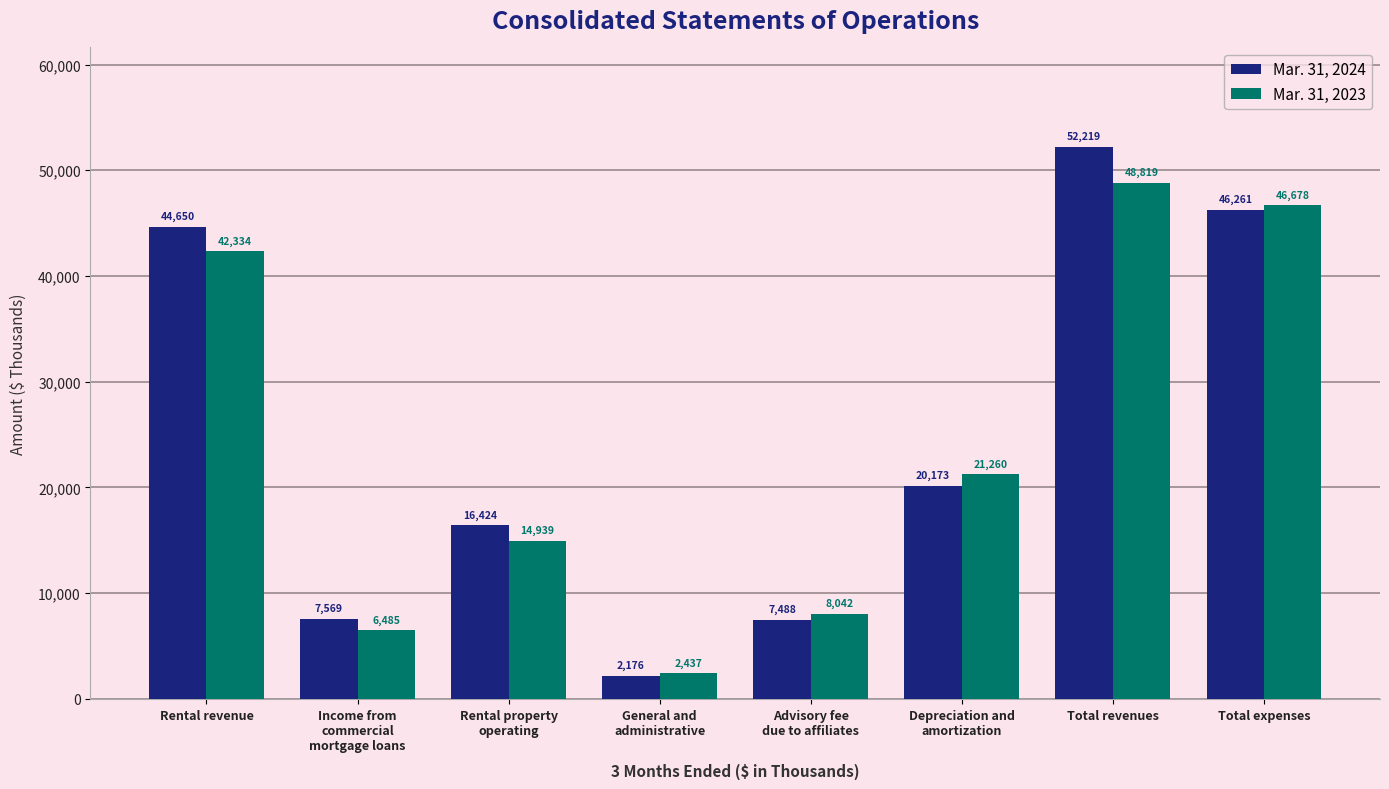

Reading right to left, what are all the values shown in this chart?

Mar. 31, 2024: Total expenses=46261	Total revenues=52219	Depreciation and
amortization=20173	Advisory fee
due to affiliates=7488	General and
administrative=2176	Rental property
operating=16424	Income from
commercial
mortgage loans=7569	Rental revenue=44650
Mar. 31, 2023: Total expenses=46678	Total revenues=48819	Depreciation and
amortization=21260	Advisory fee
due to affiliates=8042	General and
administrative=2437	Rental property
operating=14939	Income from
commercial
mortgage loans=6485	Rental revenue=42334